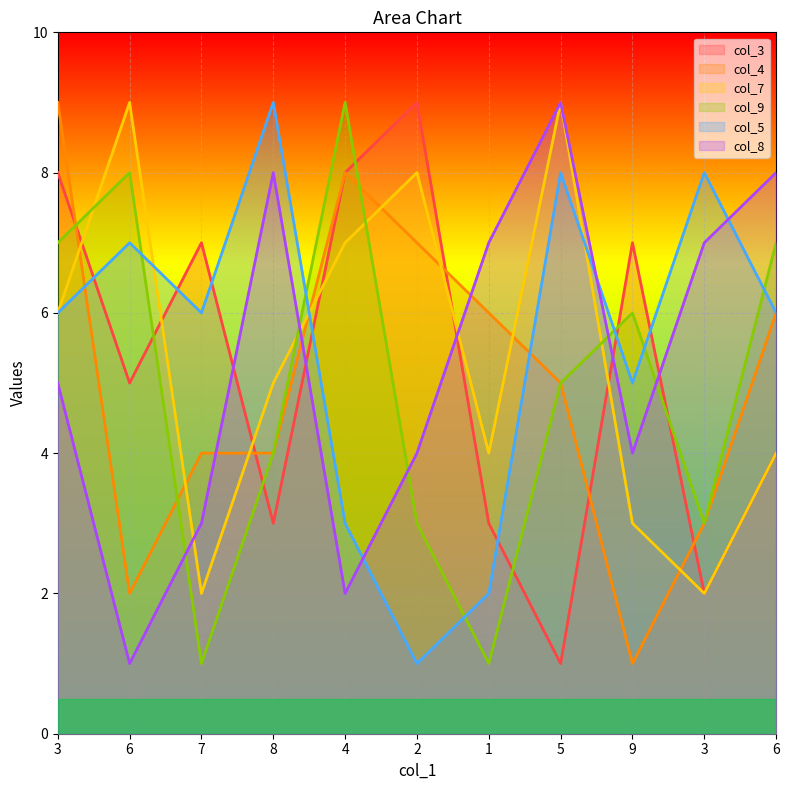

What is the approximate value of col_3 at 9?

7